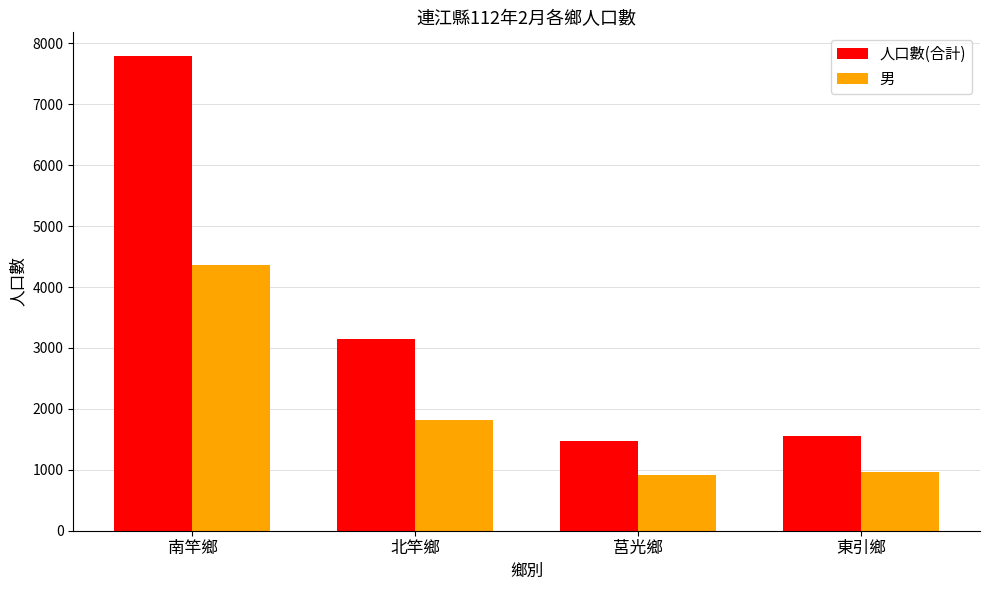

What is the difference between the second highest and minimum values in the 人口數(合計) series?

1686